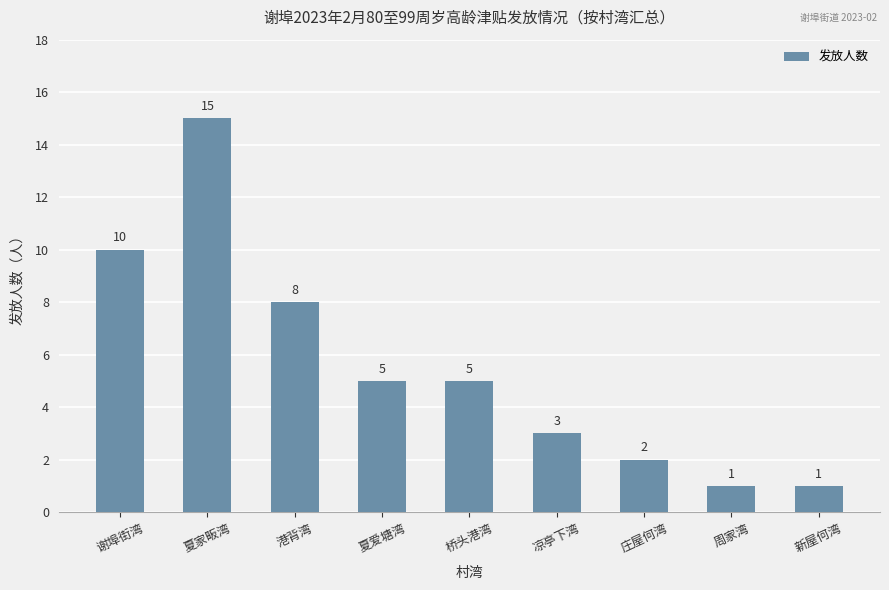

What is the difference between the maximum and minimum values?

14